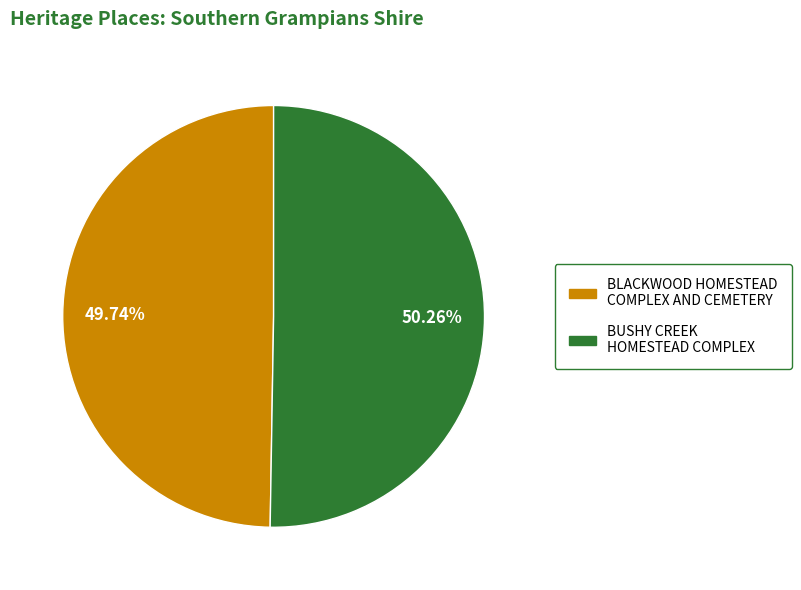

To the nearest percent, what percentage of the pie is BUSHY CREEK HOMESTEAD COMPLEX?

50%